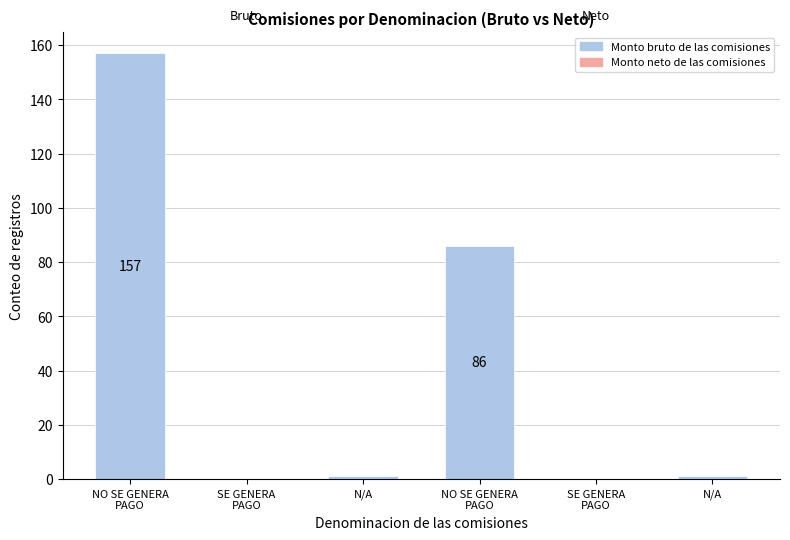

How many bars are there in total?

6